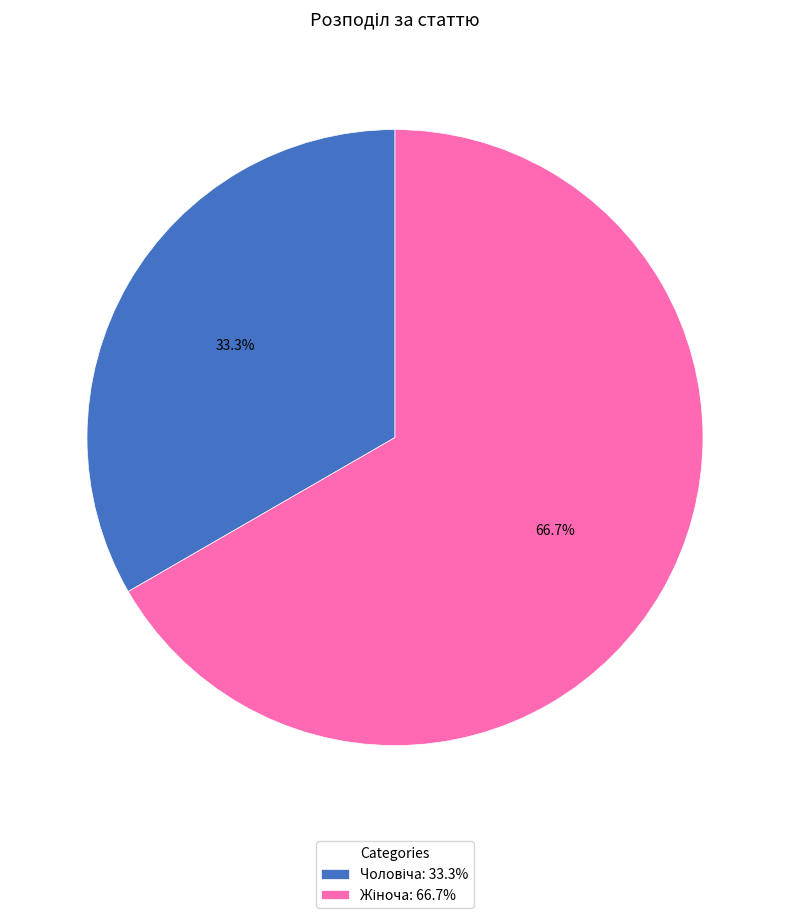

Is there a majority slice in this chart?

Yes